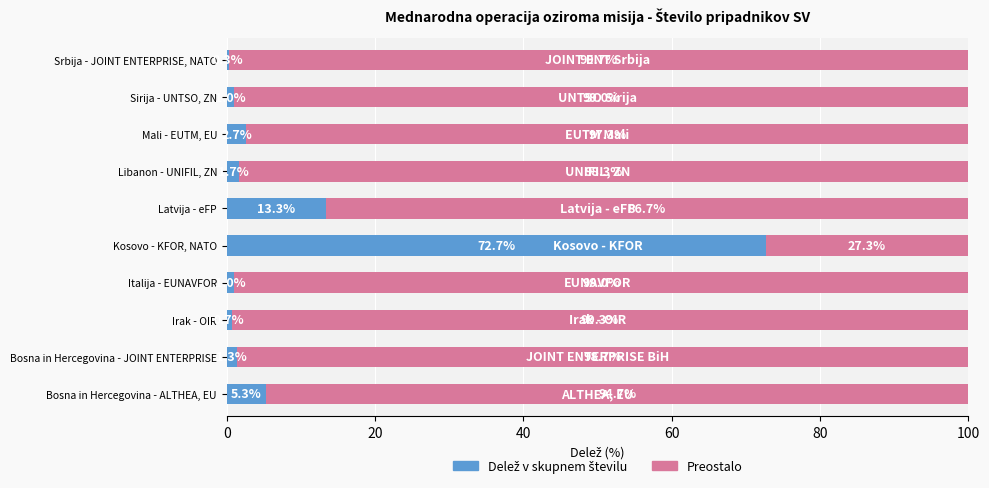

What is the total value across all series at Mali - EUTM, EU?

100.0